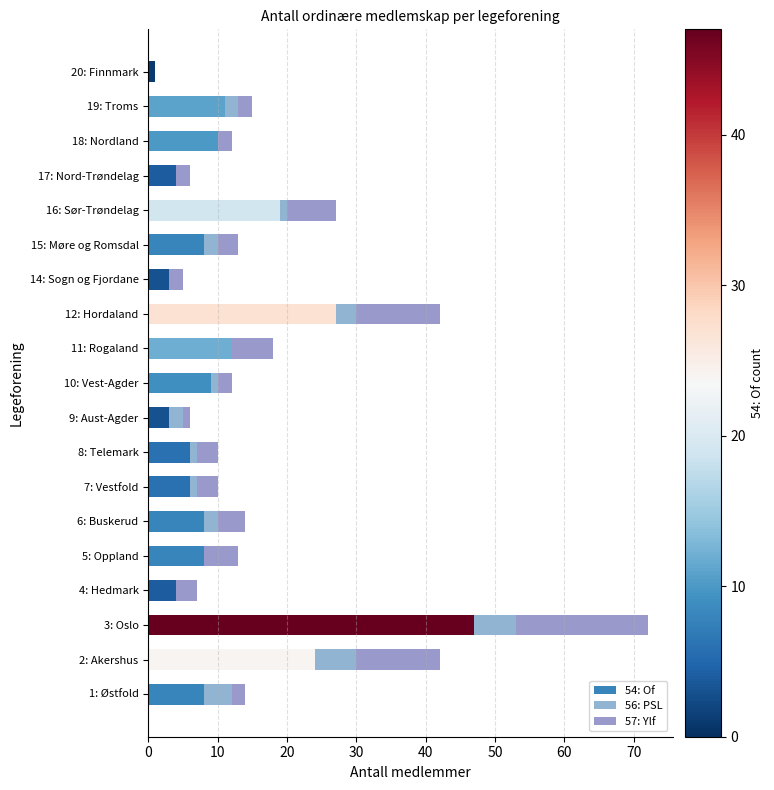

Which series has the largest total across all categories?

54: Of